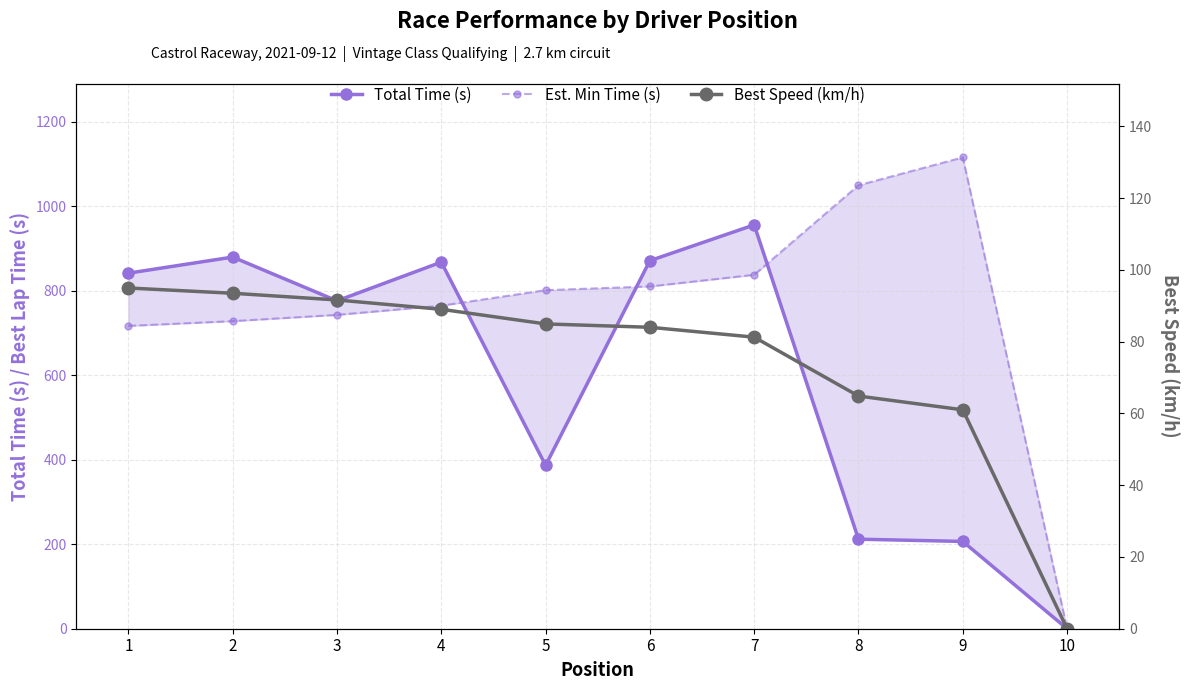

Is the value of Best Speed (km/h) at 7 greater than the value of Total Time (s) at 8?

No